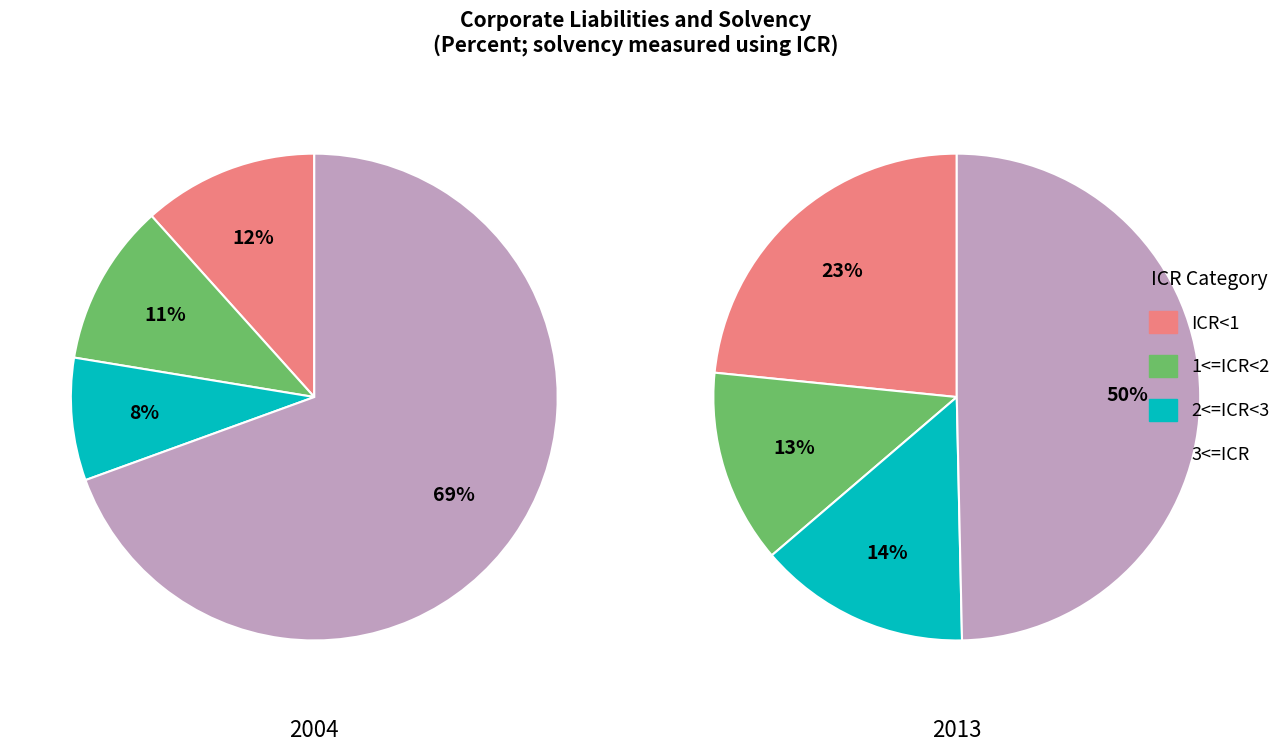

Is there a majority slice in this chart?

Yes